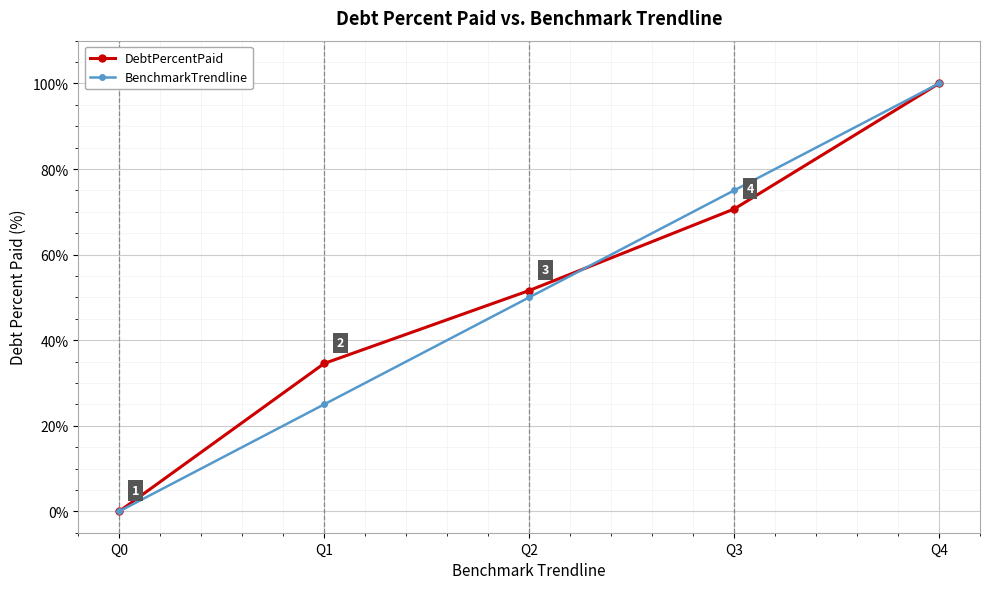

Rank the series by their average value, from lowest to highest.

BenchmarkTrendline, DebtPercentPaid